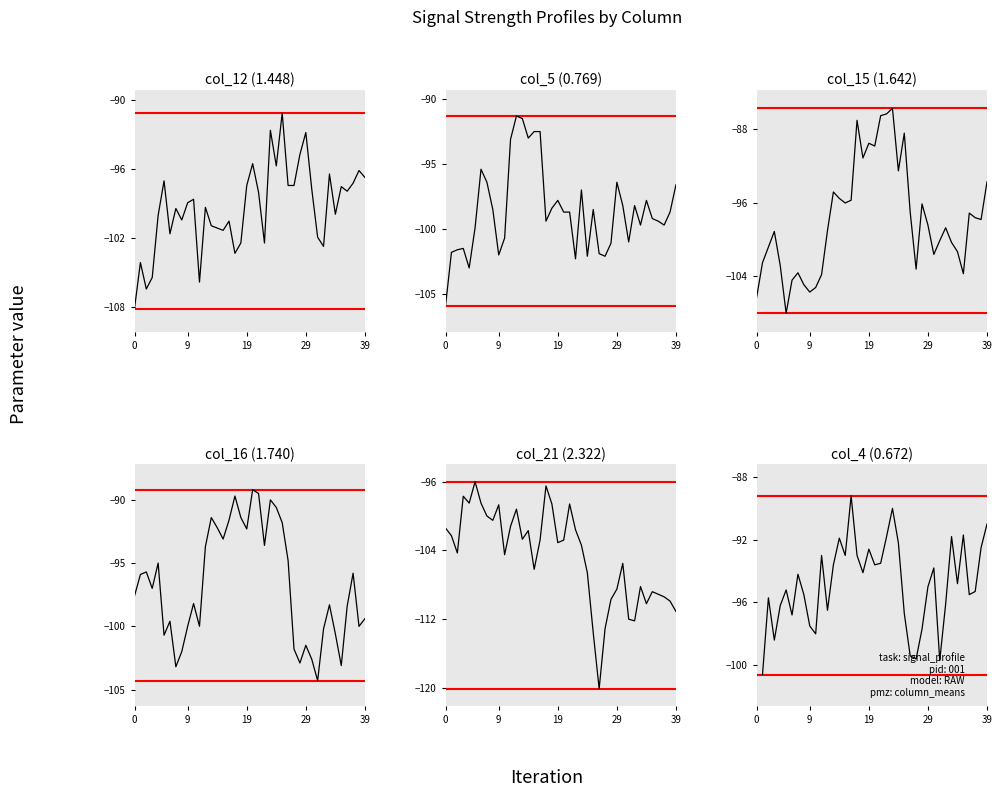

True or false: col_4 (0.672) has more than 0 interior local peaks.

True